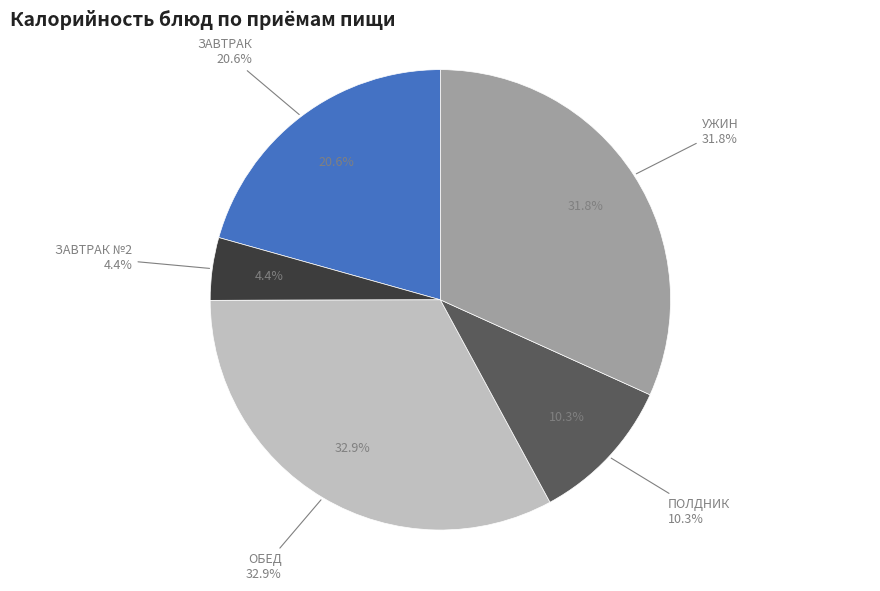

The Хлеб ржано-пшеничный slice represents 11% of the pie. True or false?

False